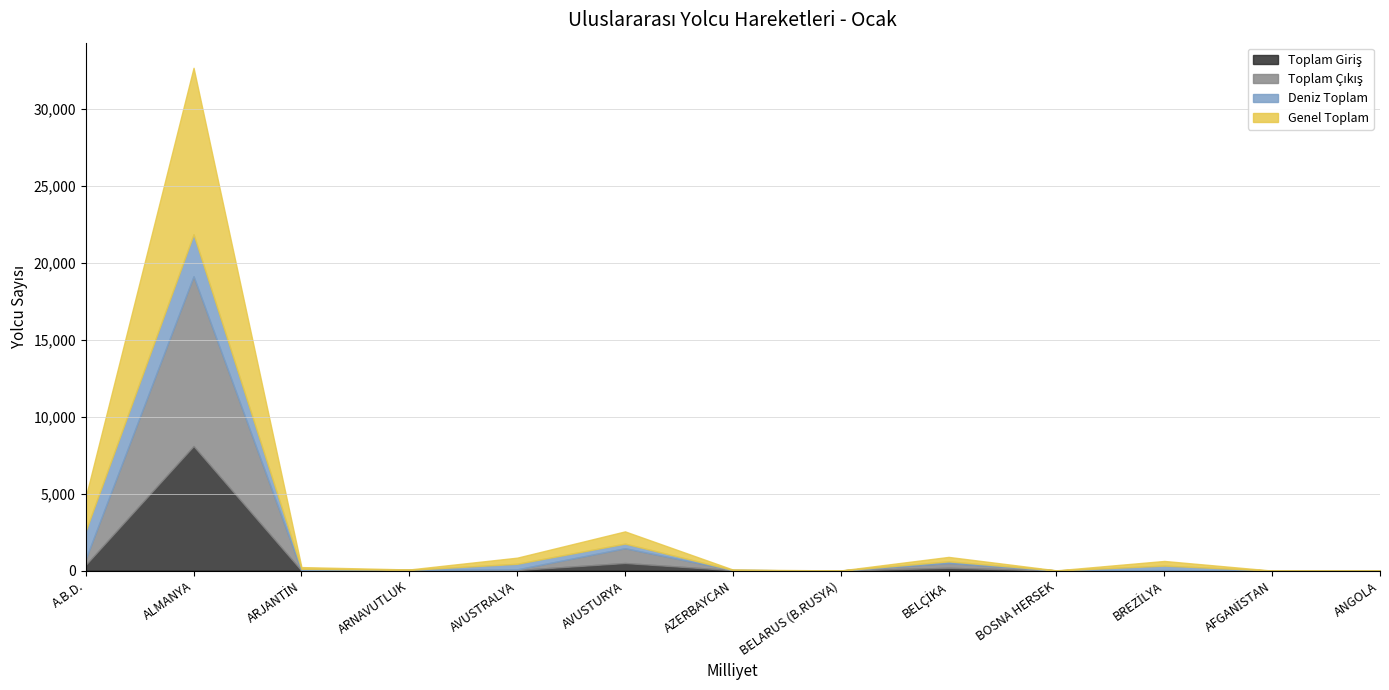

At which category does Toplam Giriş reach its first local valley?

ARJANTİN